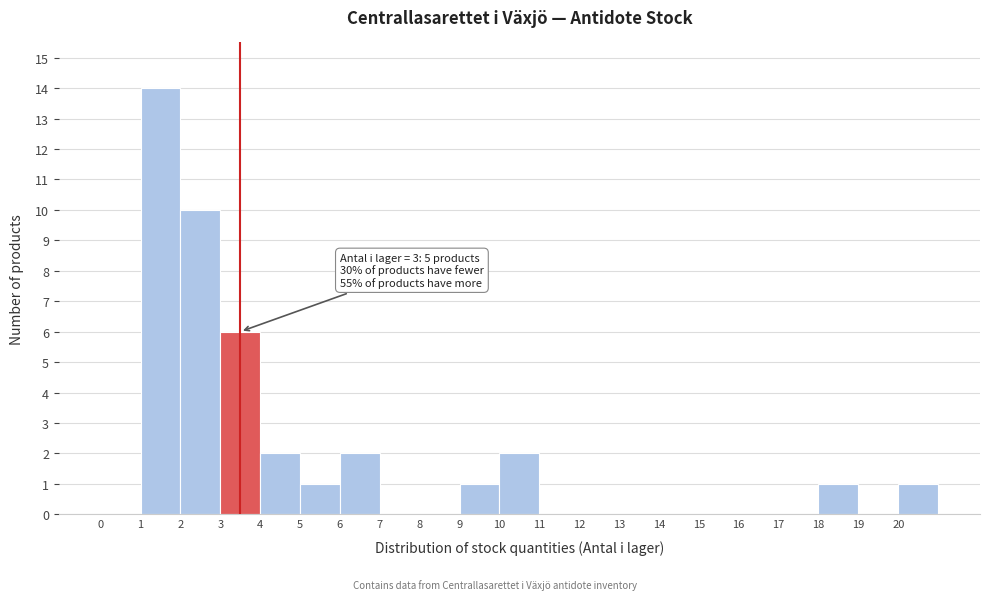

Which range on the x-axis has the tallest bar?

1 to 2